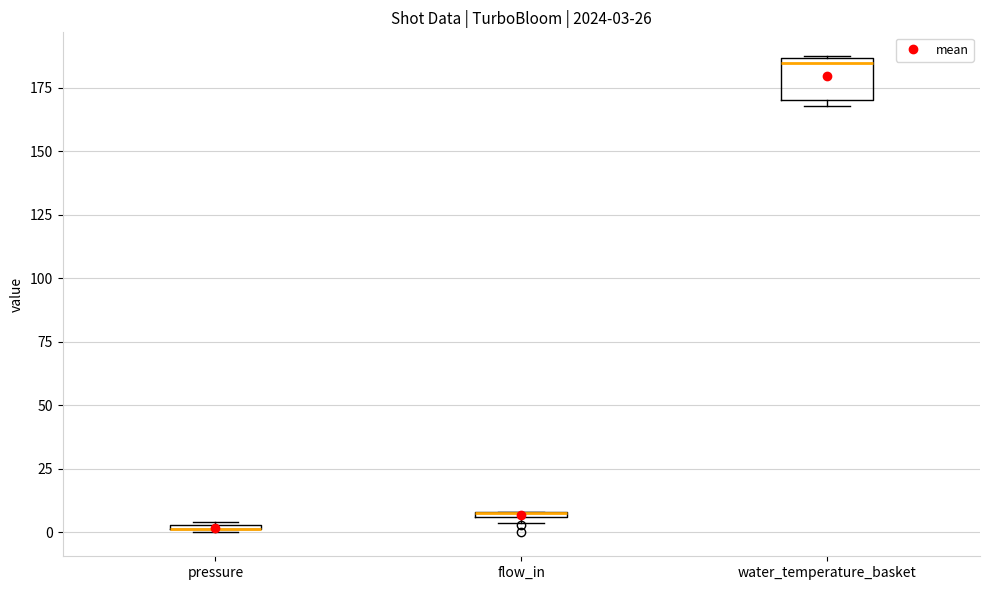

Comparing the boxes themselves (not the whiskers), which one is the tallest?

water_temperature_basket